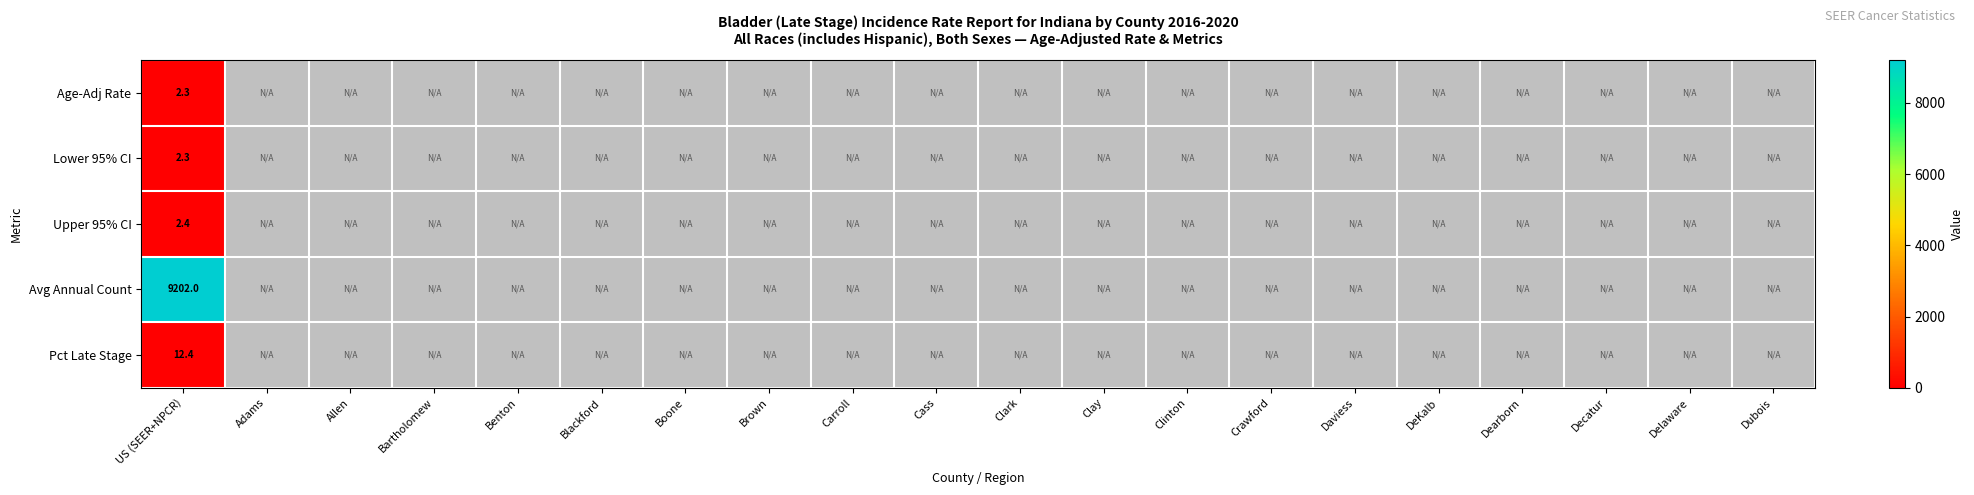

Count the number of categories in the chart.

20